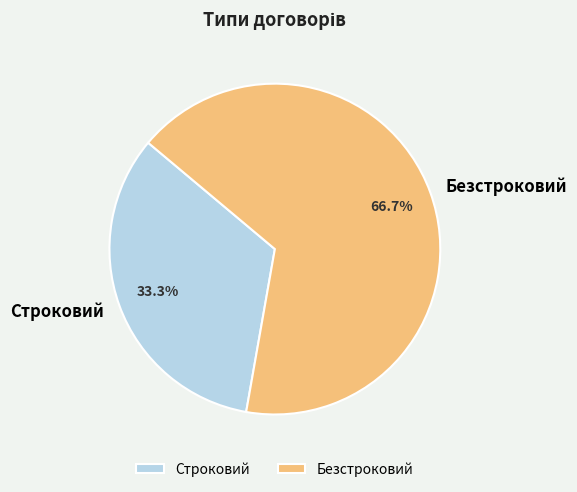

Combined, do Строковий and Безстроковий account for over 50%?

Yes